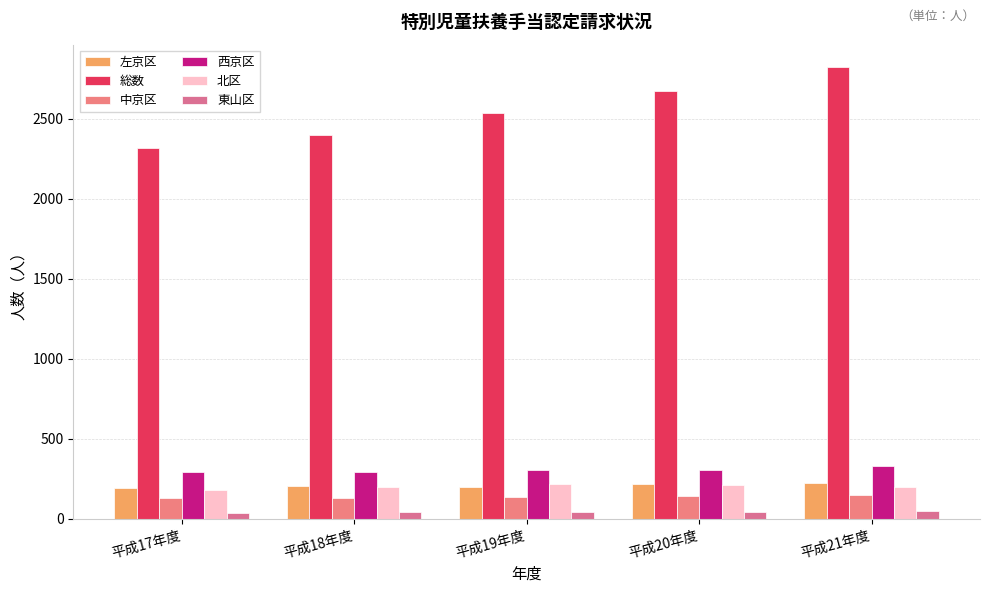

What is the difference between the highest and lowest values at 平成21年度?

2771